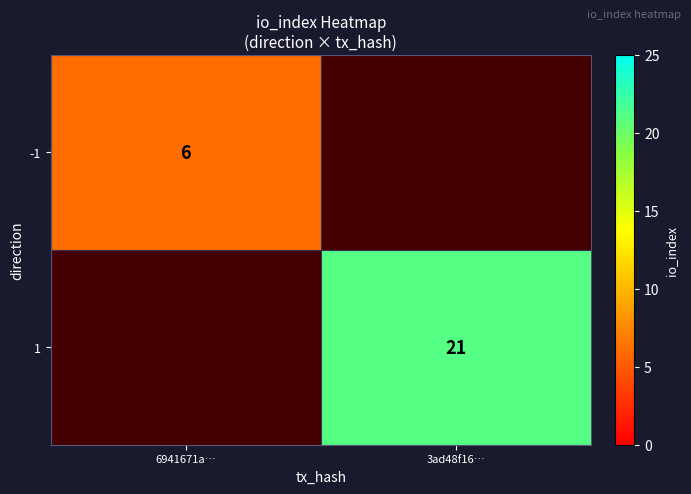

True or false: -1 has a value of 10 at 6941671a….

False